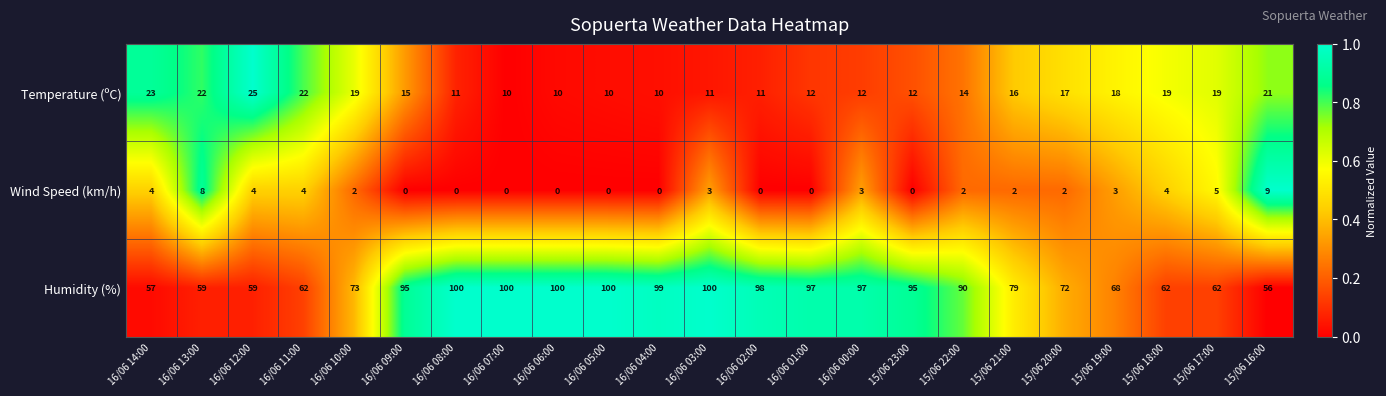

What is the average value of the Temperature (ºC) series?

16